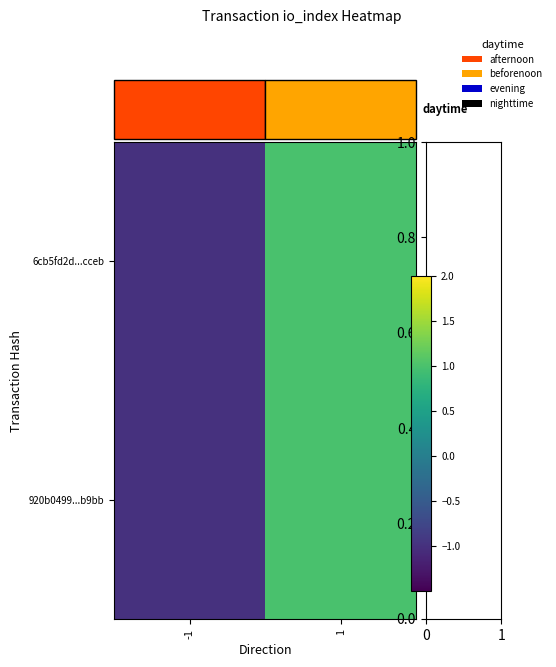

At which category is the sum across all series the highest?

1